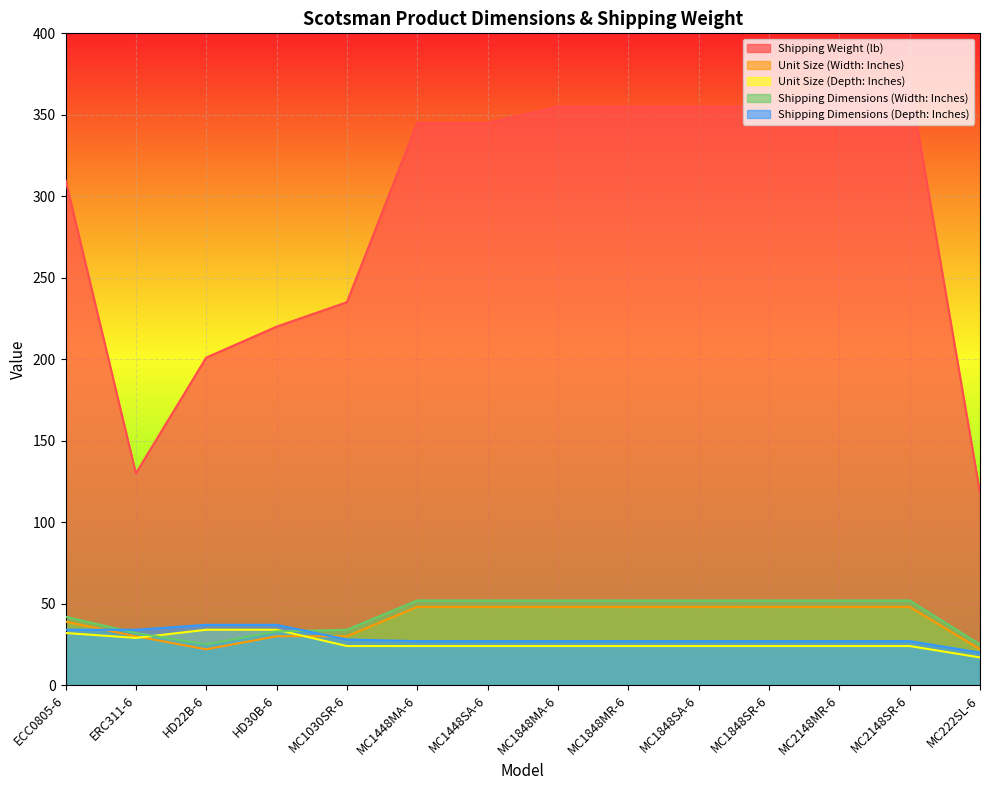

At which category is the sum across all series the highest?

MC2148MR-6